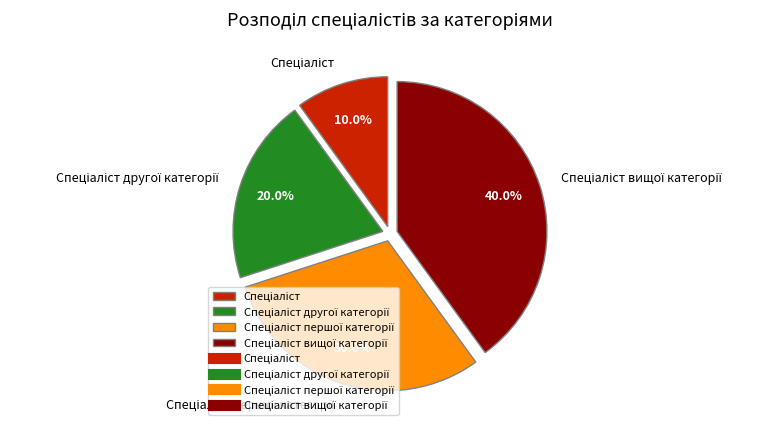

Is there a majority slice in this chart?

No